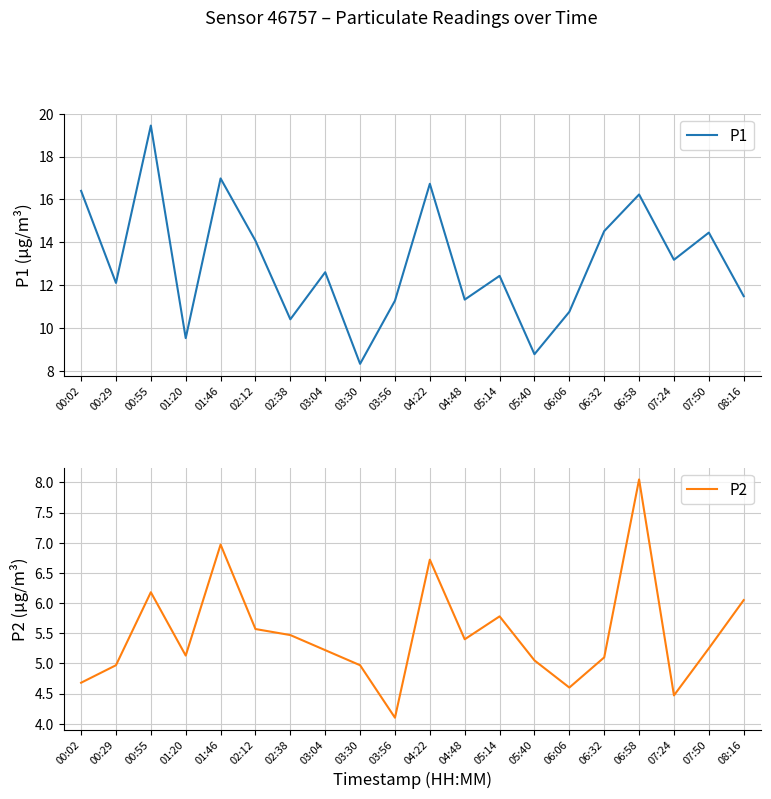

What is the value of the P1 point at the 1st from the left?

16.4